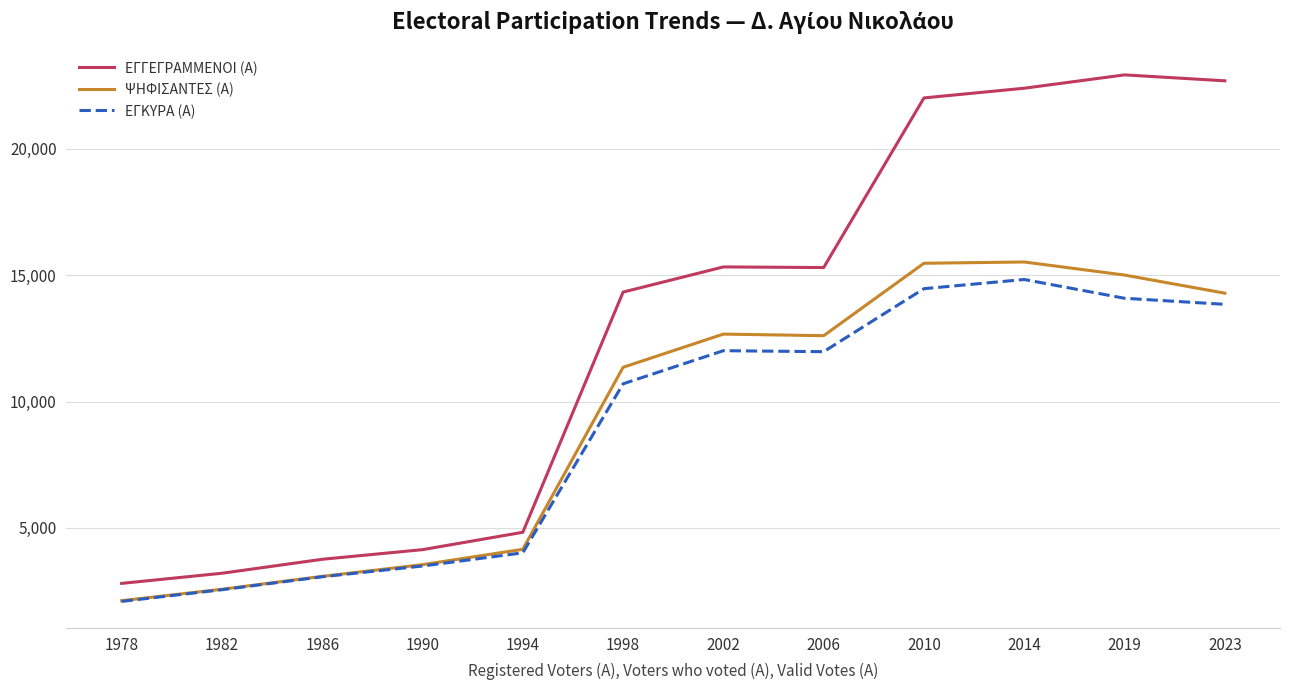

The ΨΗΦΙΣΑΝΤΕΣ (Α) series shows 21717 at 2006. True or false?

False